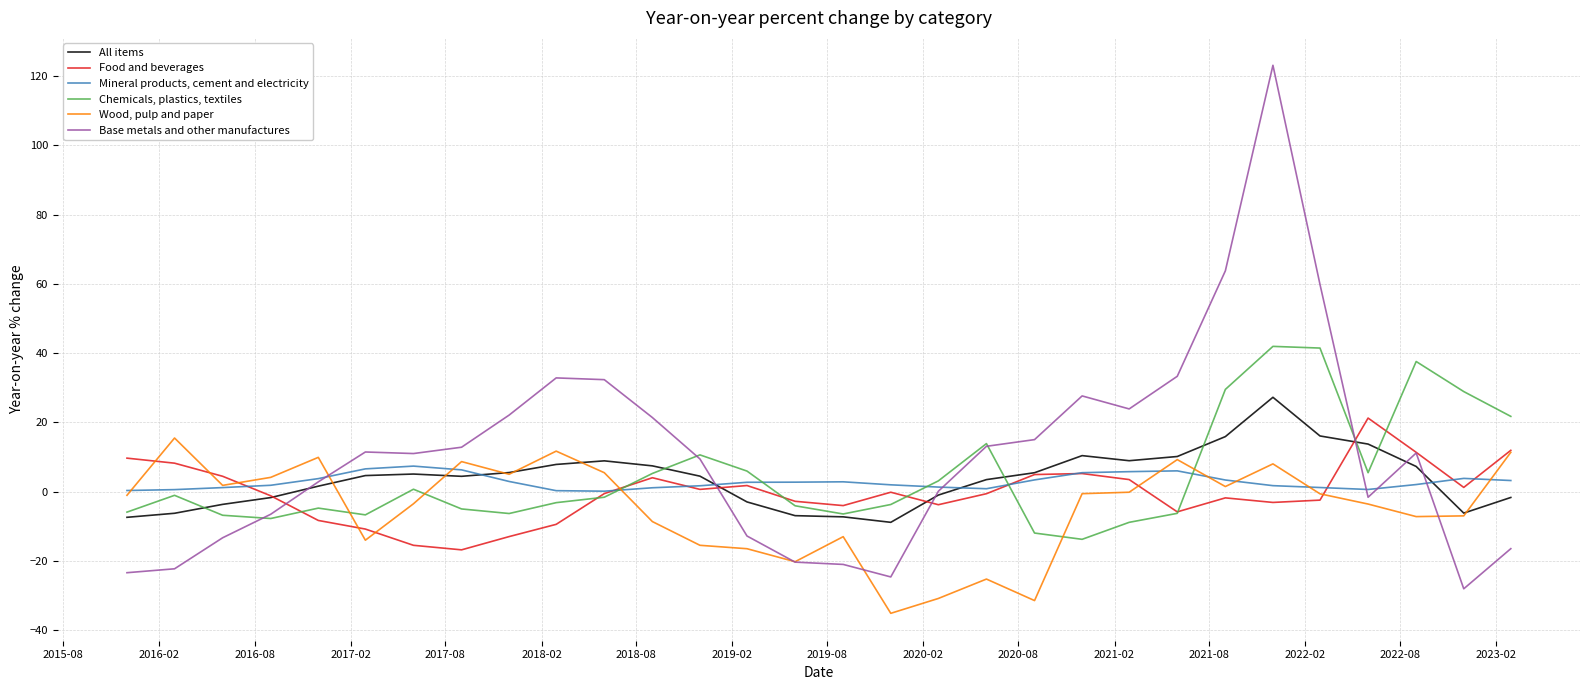

What is the greatest value displayed?

123.1